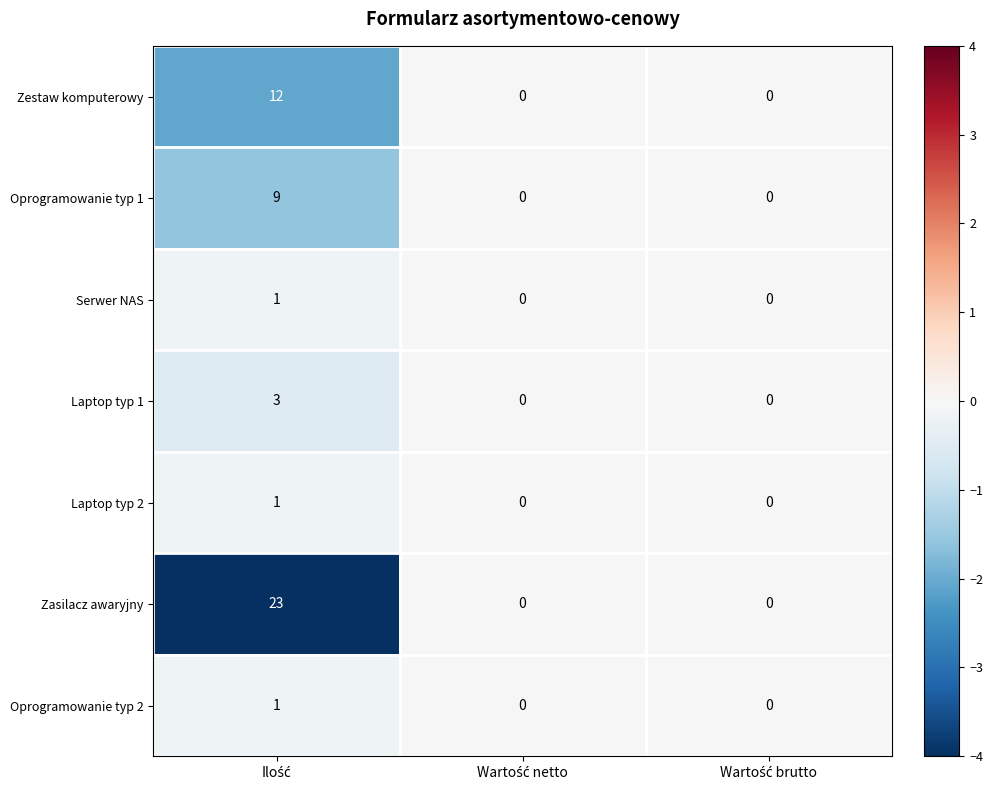

What is the difference between the maximum and second lowest values in the Zestaw komputerowy series?

12